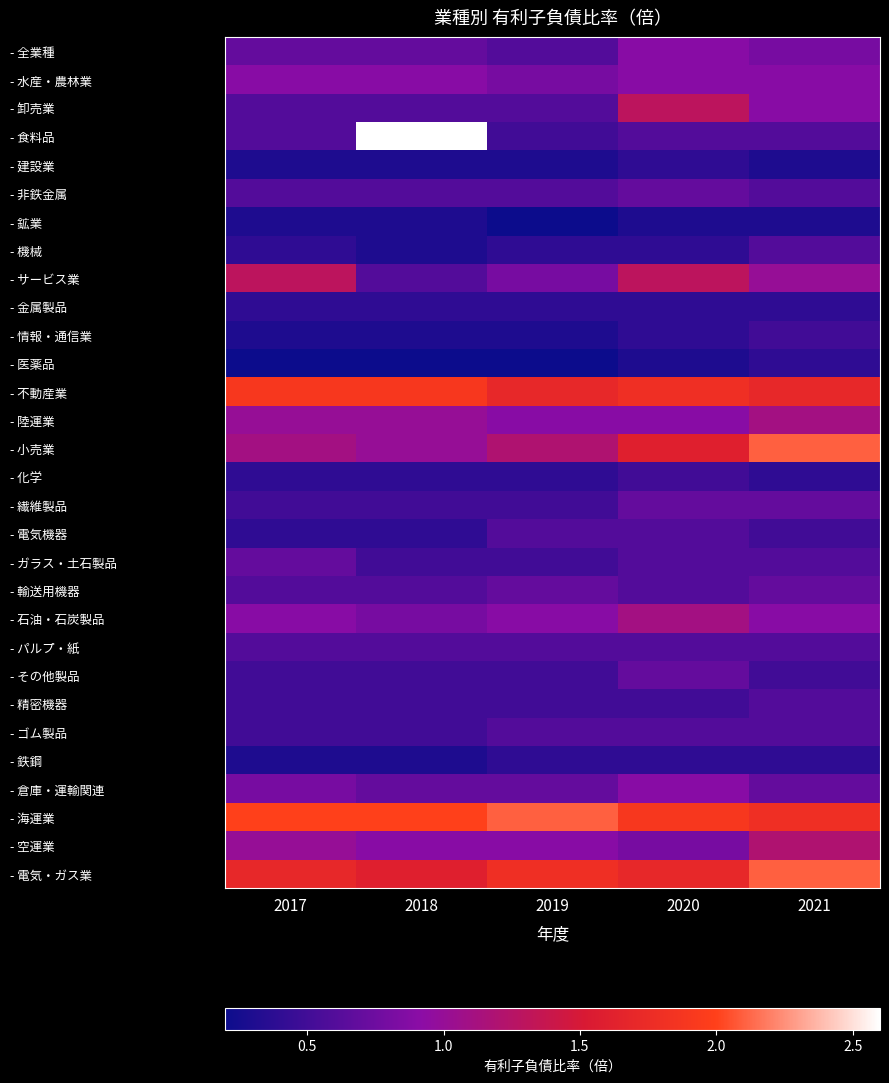

At which category is the sum across all series the highest?

2021